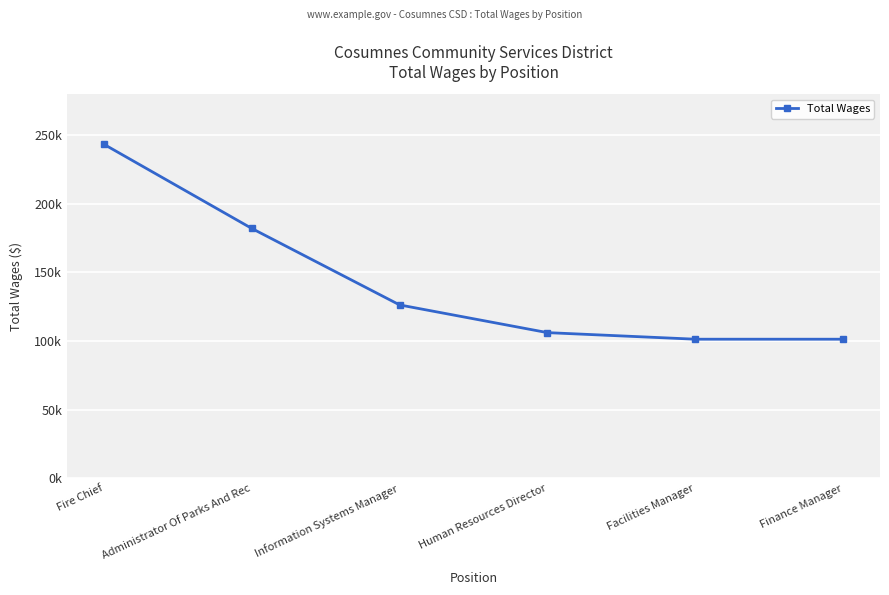

True or false: the data has more than 0 interior local peaks.

False